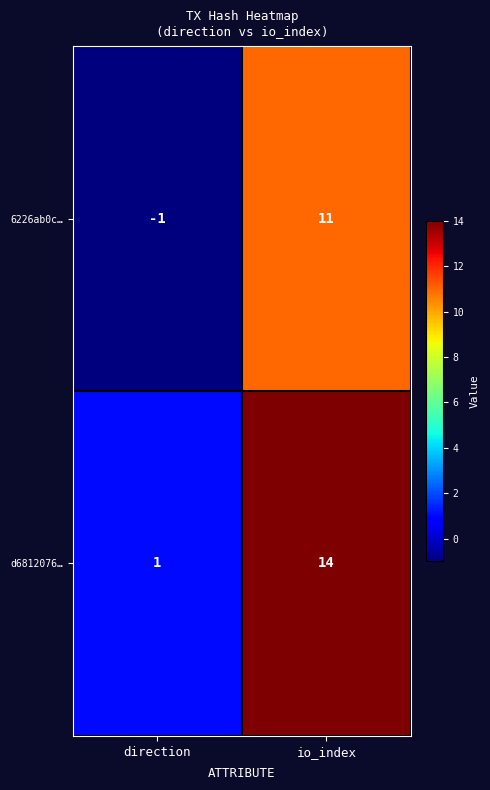

At which category does the chart reach its peak across all series?

io_index